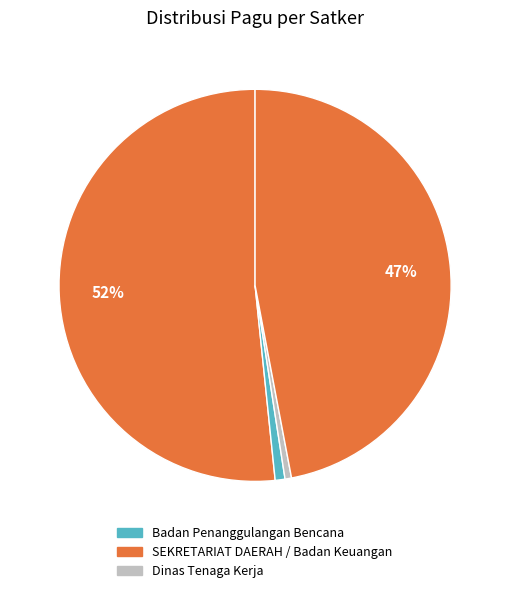

Count the number of slices in the pie.

4